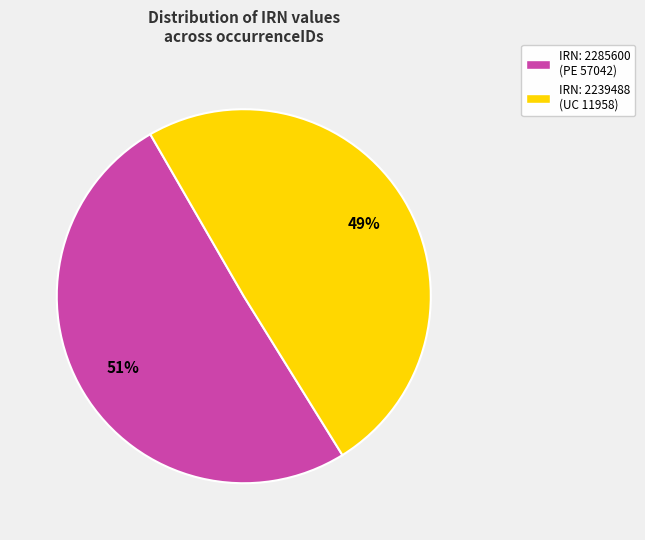

How many segments does this pie chart have?

2